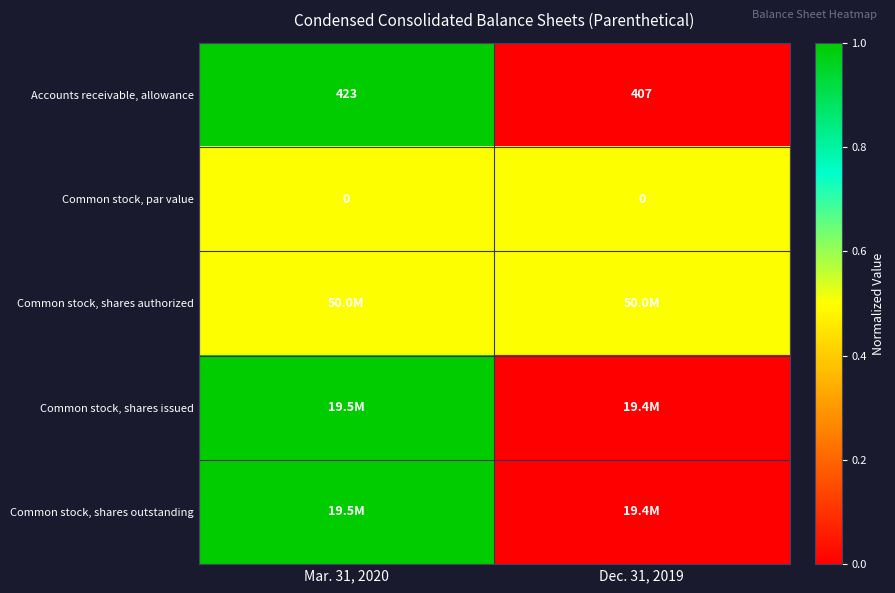

Which category has the highest value in the Accounts receivable, allowance series?

Mar. 31, 2020